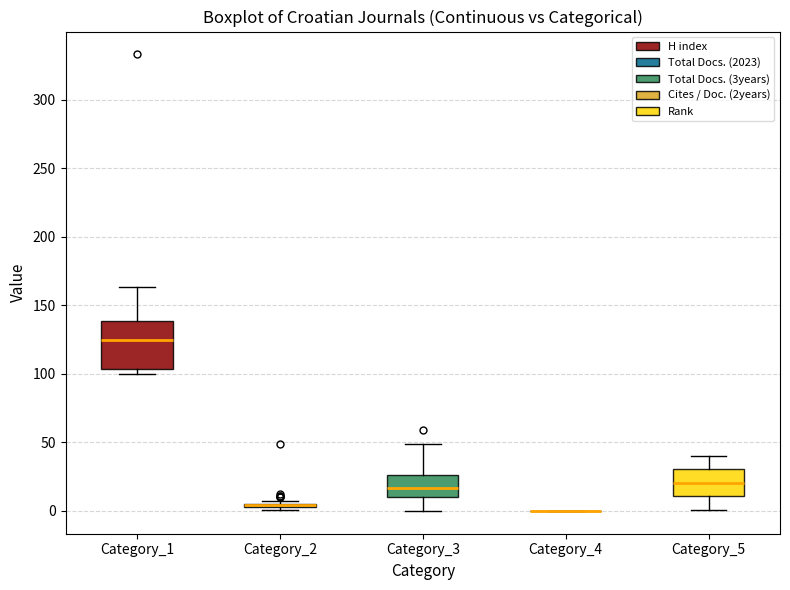

Where does the median line of the box for Category_3 sit on the y-axis? The values are not printed on the chart, so give them approximately, as read against the axis.

15